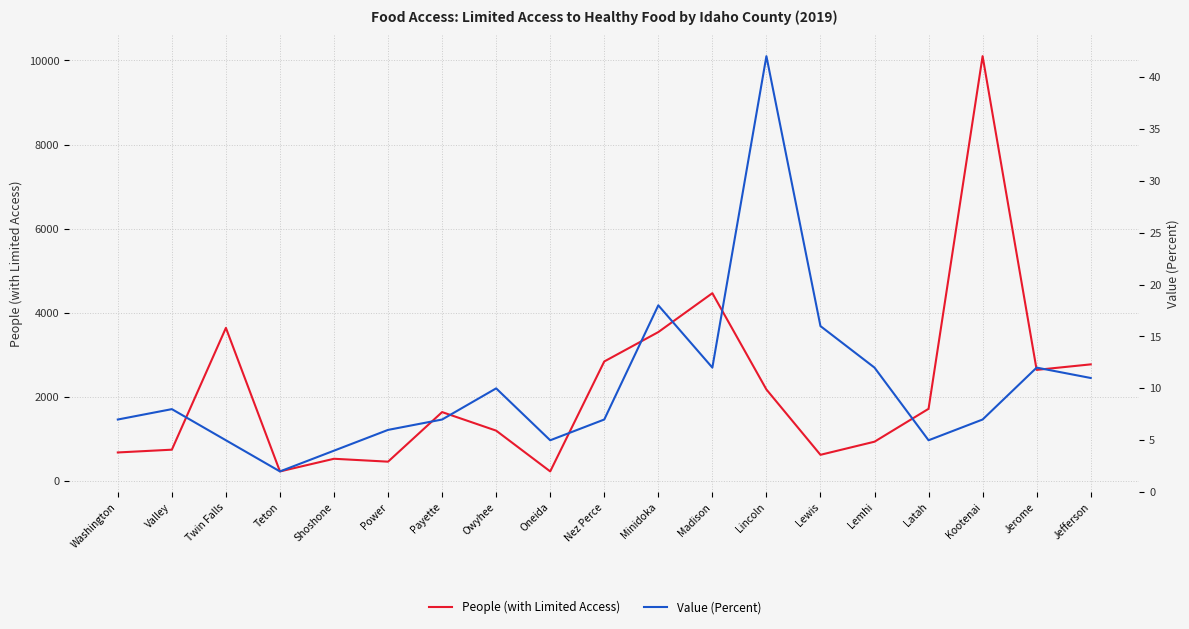

What is the label of the 16th point from the right?

Teton